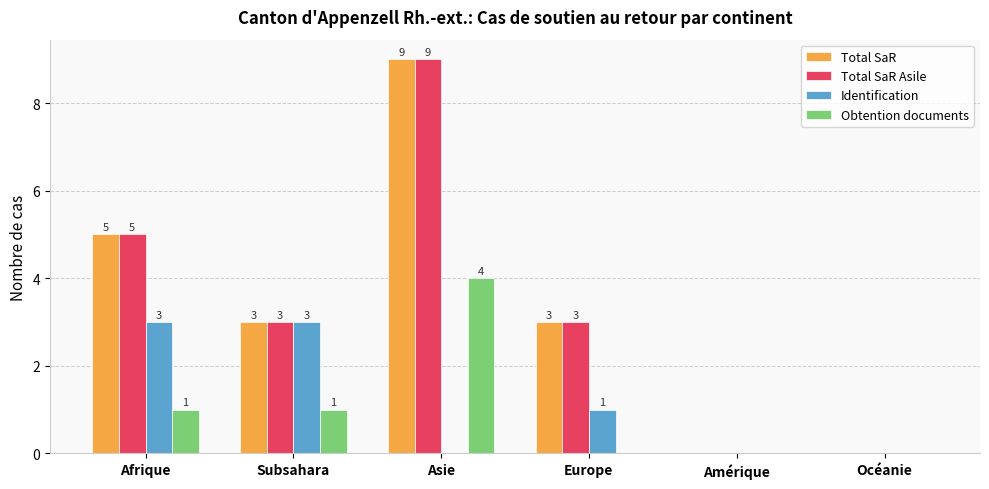

Is it true that Identification equals -2 at Amérique?

False